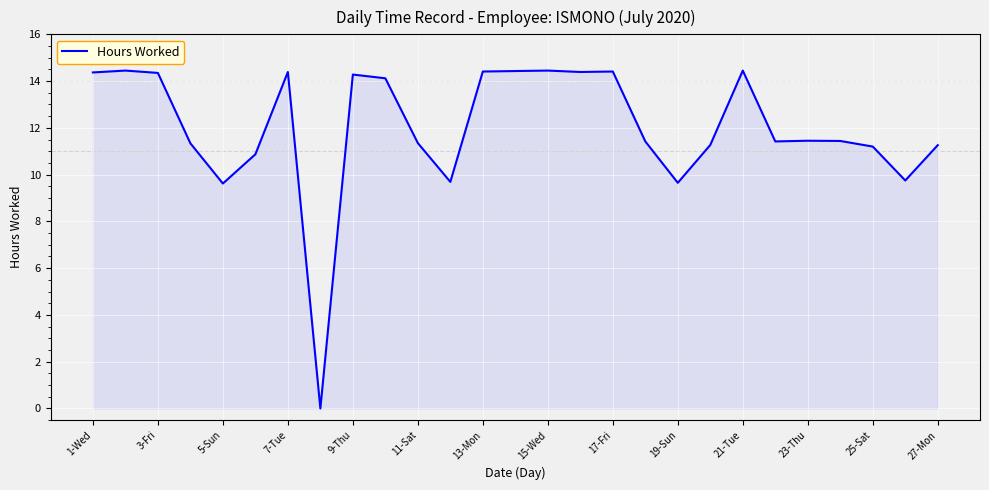

What is the change in value from 11-Sat to 21-Tue?

+3.1